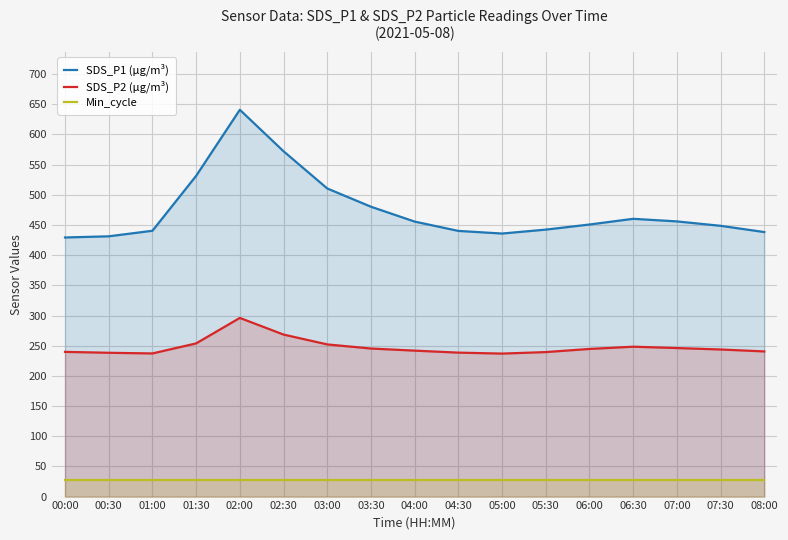

What is the spread (max minus min) of values at 00:30?

403.2